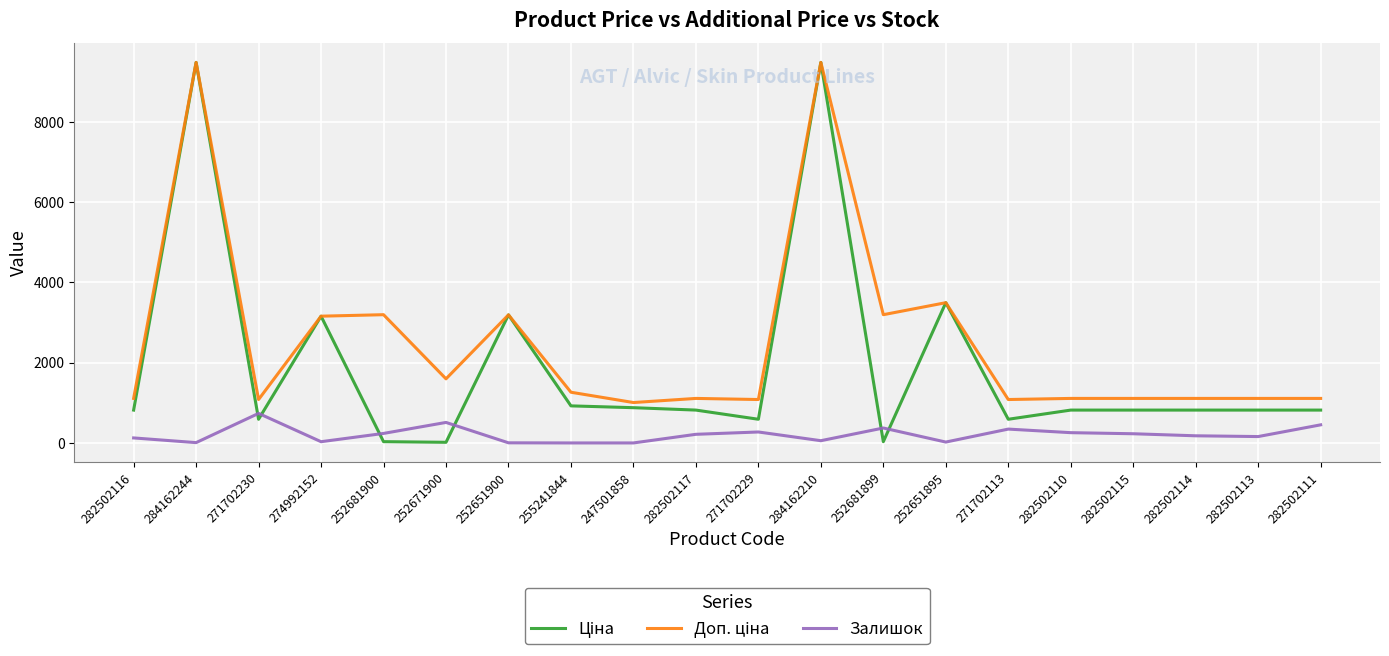

What is the total value across all series at 282502115?

2156.7